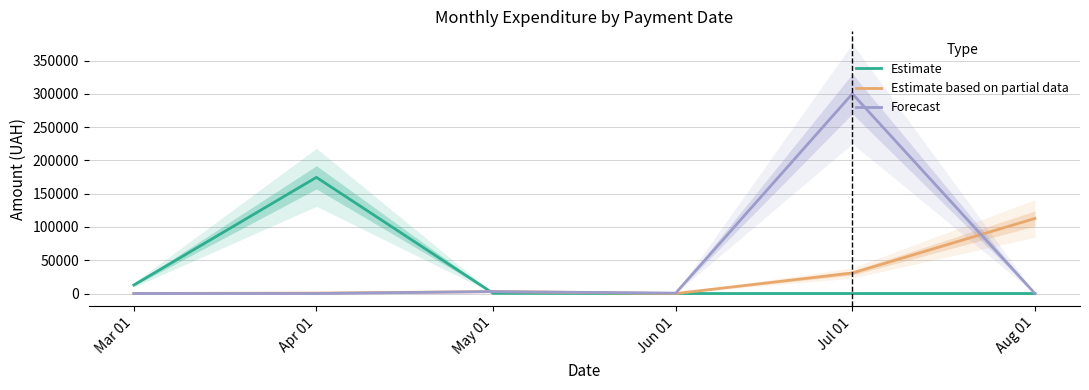

How many lines are shown in the chart?

3